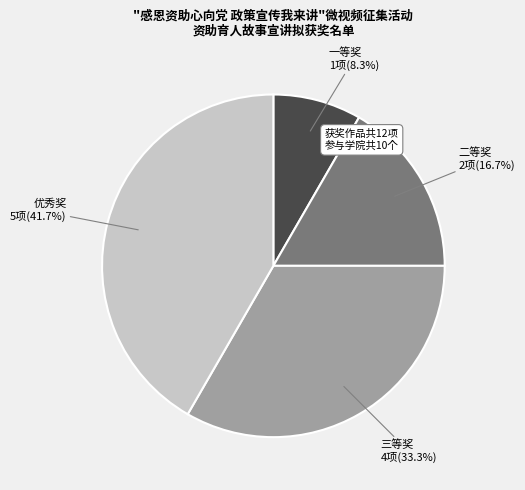

Is there any slice that represents more than half of the pie?

No